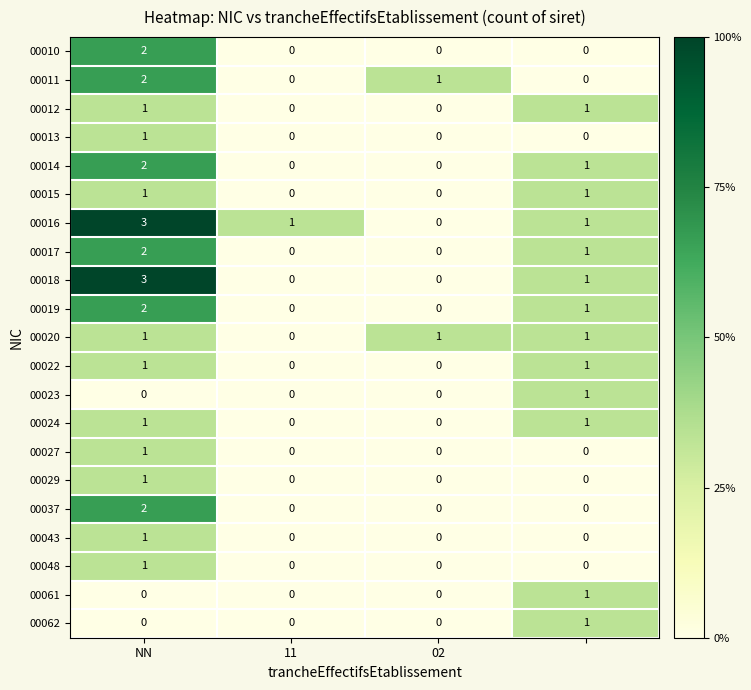

What is the sum of all 00014 values?

3